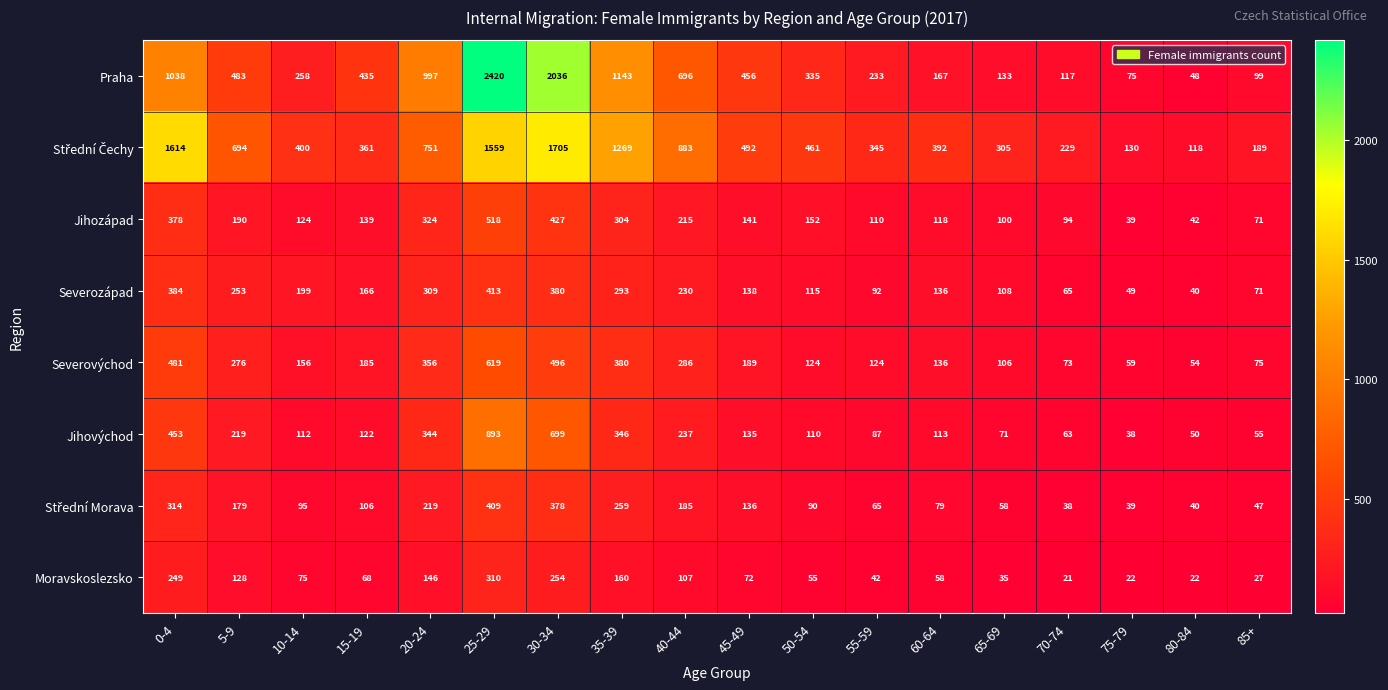

At how many categories does at least one series exceed 1193?

4